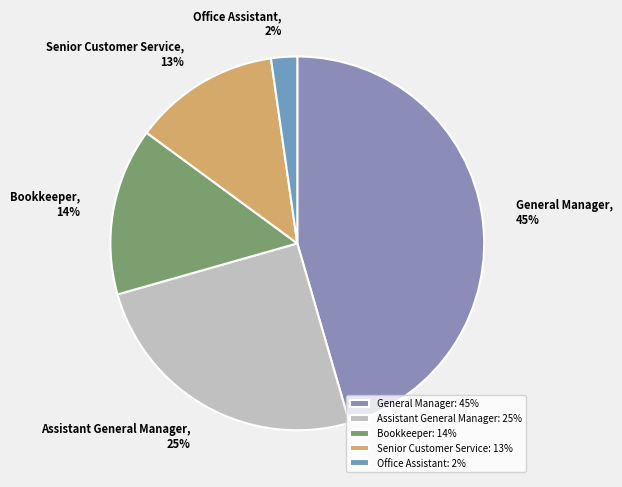

Combined, do Assistant General Manager and General Manager account for over 50%?

Yes